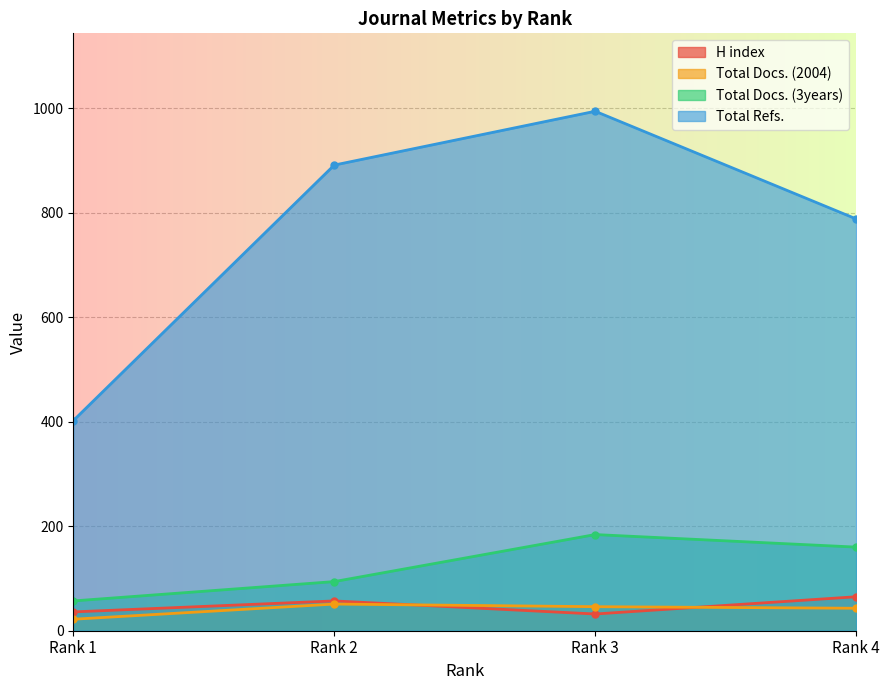

What is the spread (max minus min) of values at Rank 4?

745